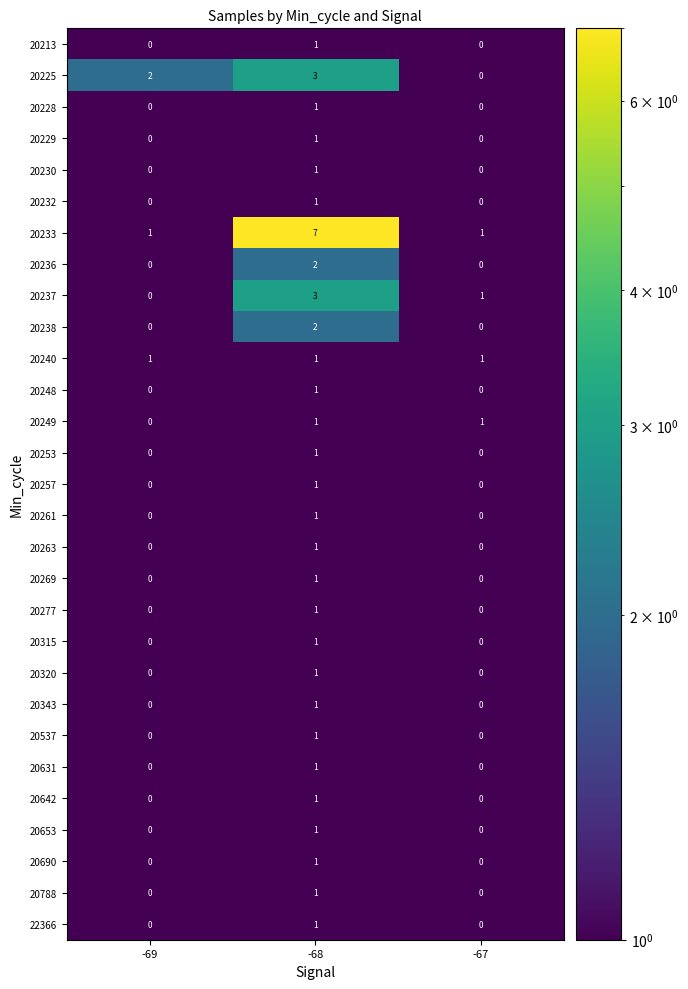

Is it true that 20236 equals 2 at -68?

True